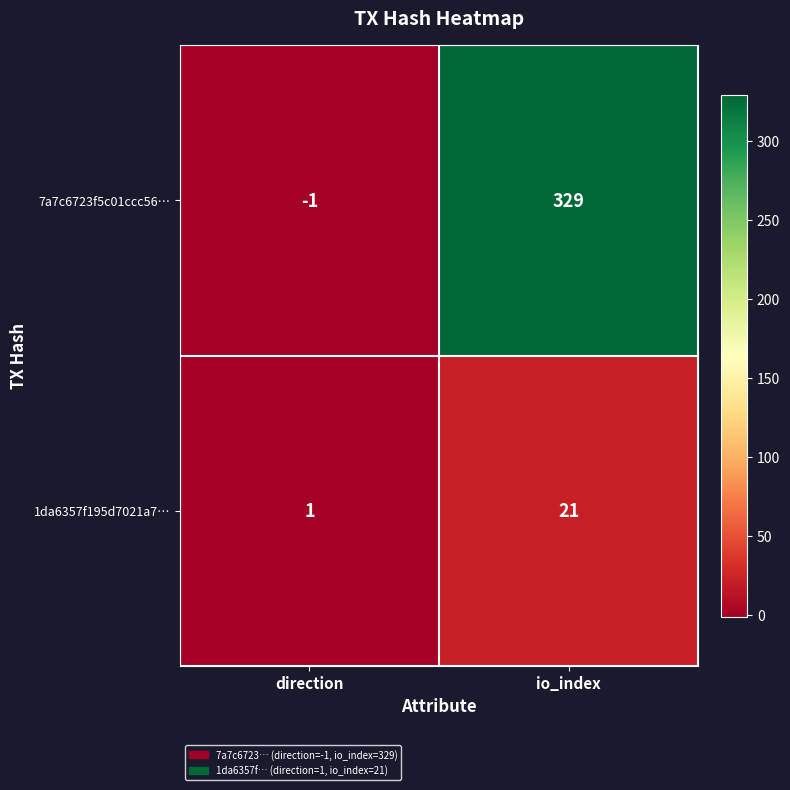

The value of 7a7c6723f5c01ccc56… at io_index is 329. True or false?

True